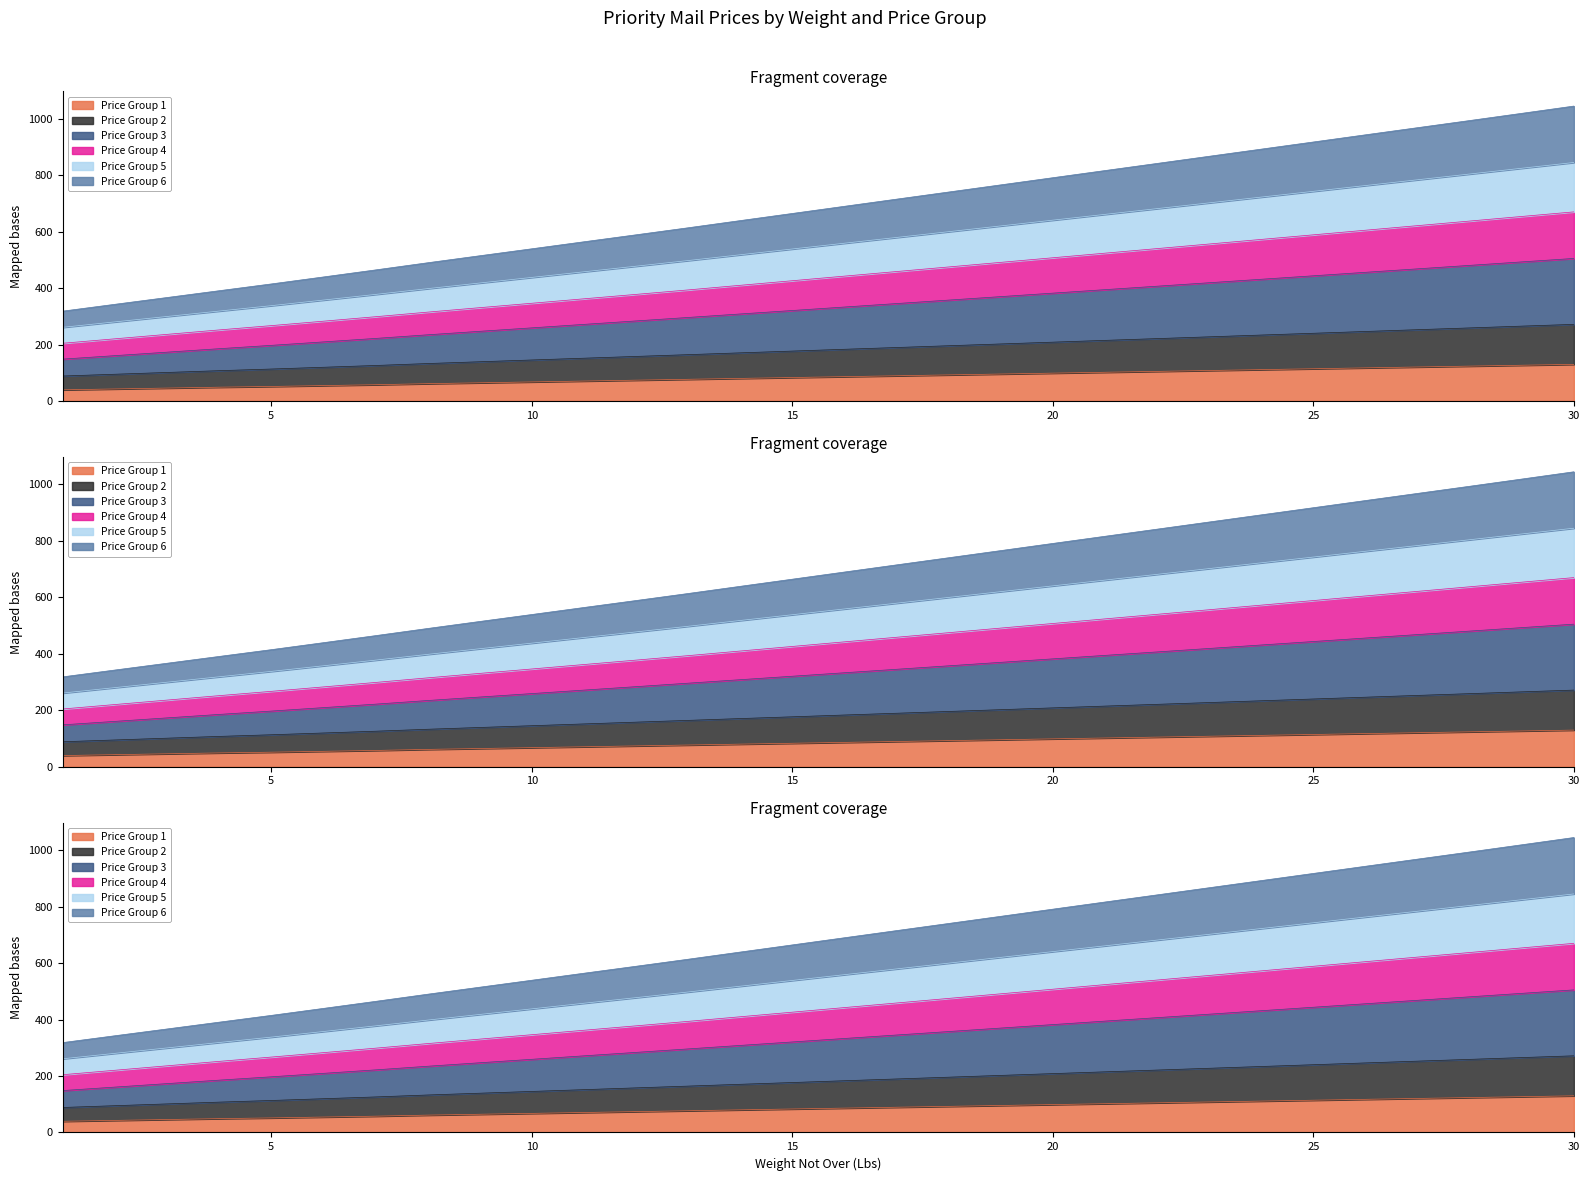

True or false: Price Group 1 and Price Group 6 cross at least once.

False